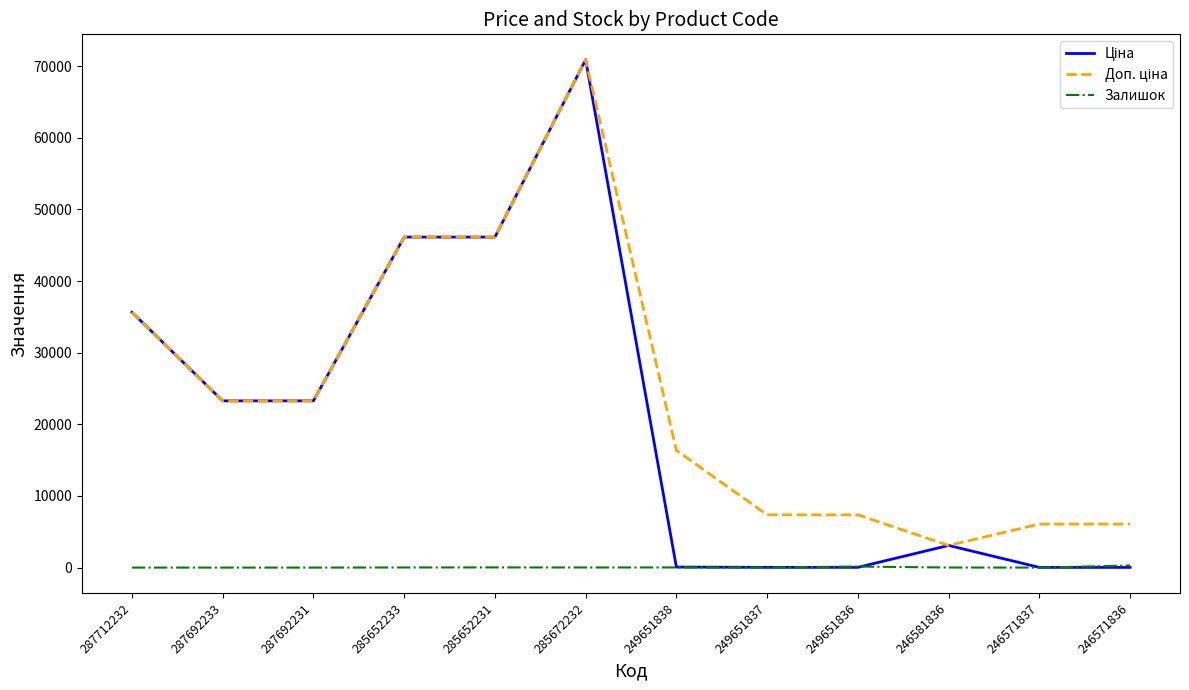

Is it true that Залишок equals 19.0 at 249651838?

True